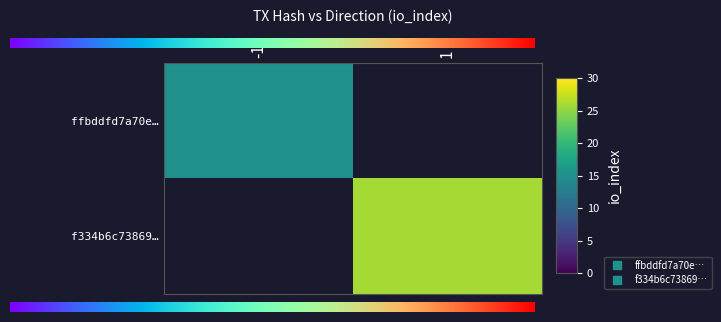

Is it true that f334b6c73869f6e0532d5bc4f14a66e22cec067 equals 0.5 at valid_mainchain?

False